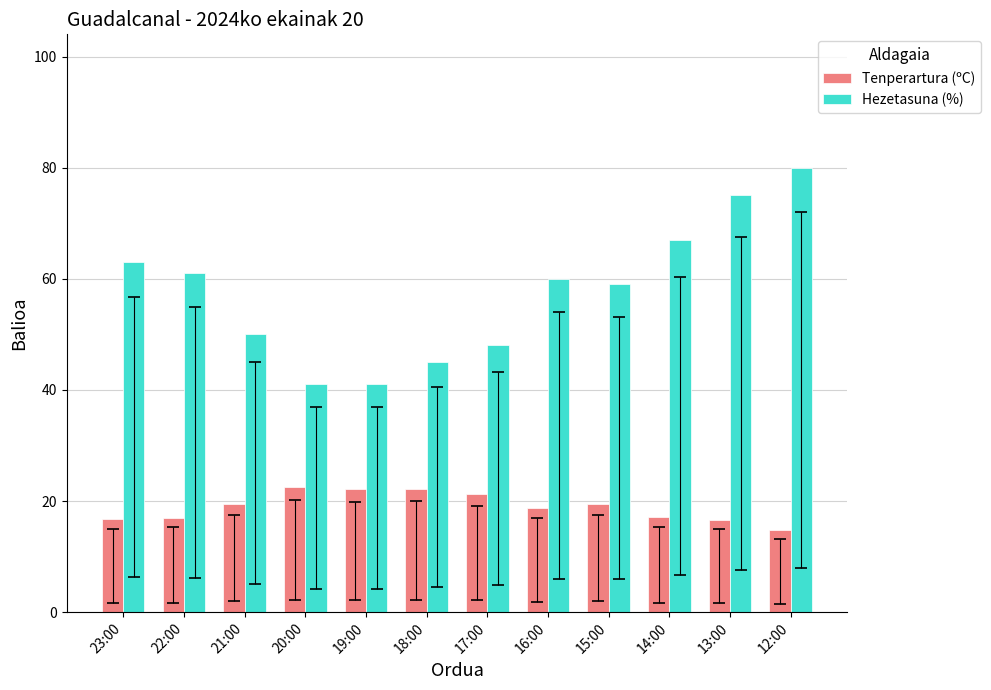

What is the difference between the highest and lowest values at 12:00?

65.3